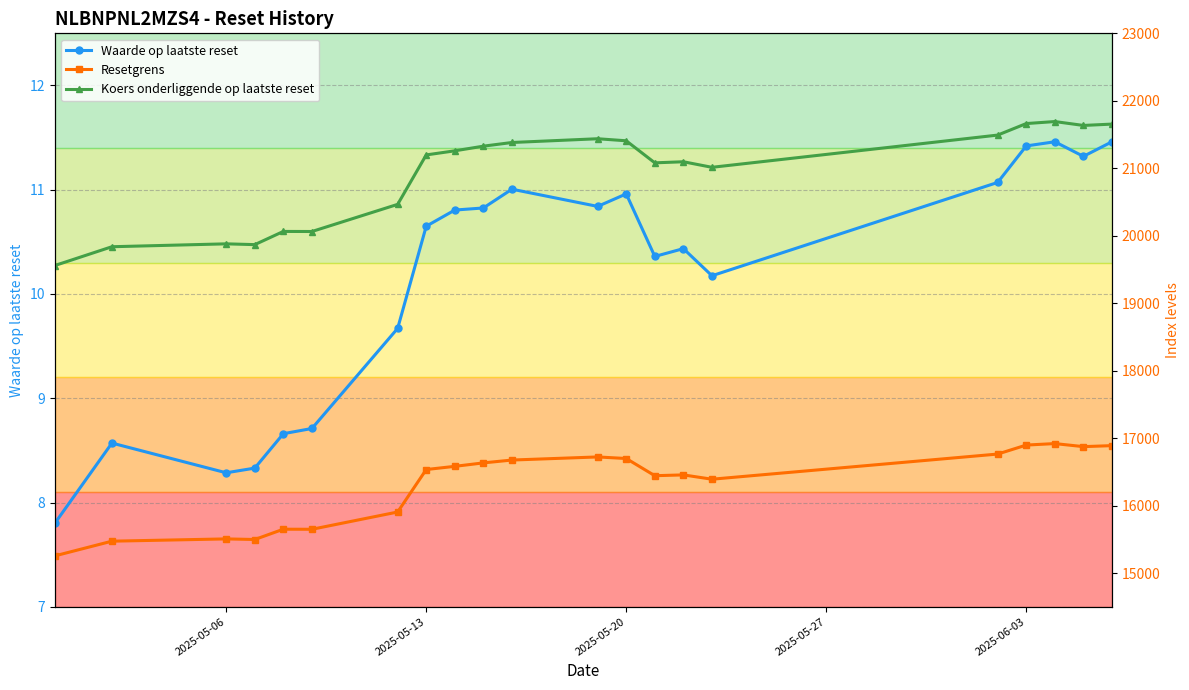

What is the lowest value of the Koers onderliggende op laatste reset series?

19558.0